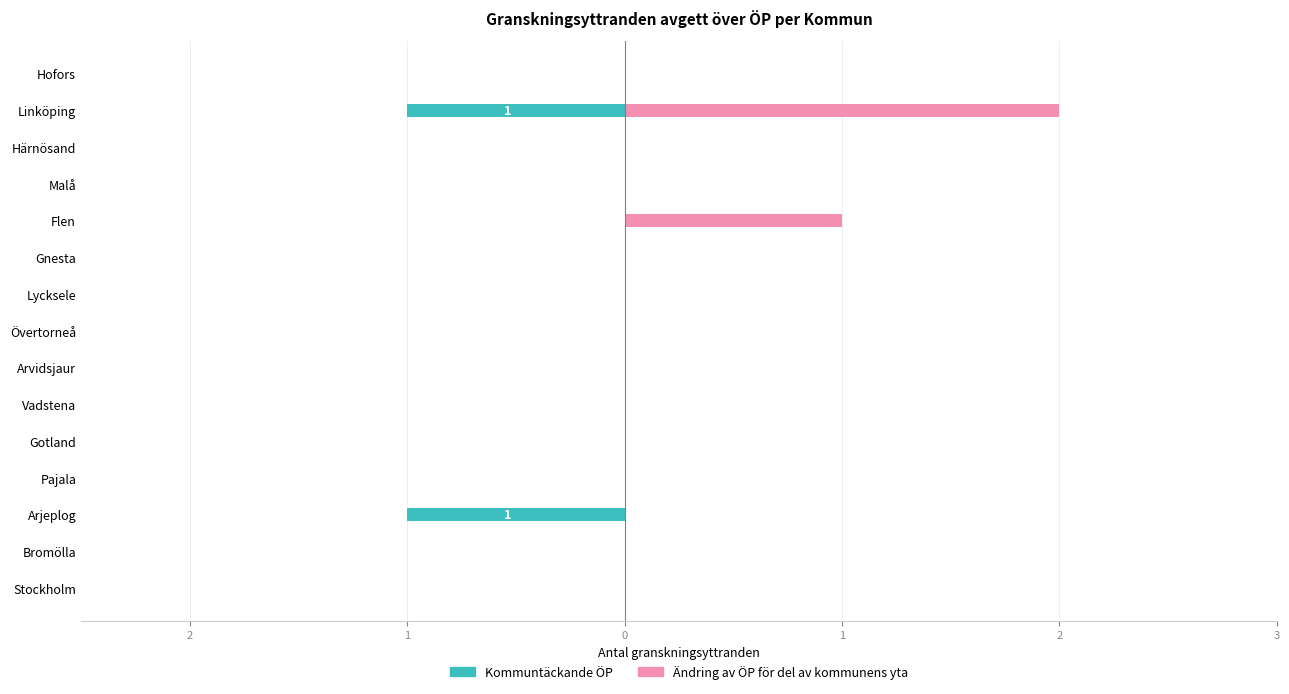

The value of Ändring av ÖP för del av kommunens yta at Gotland is -1. True or false?

False